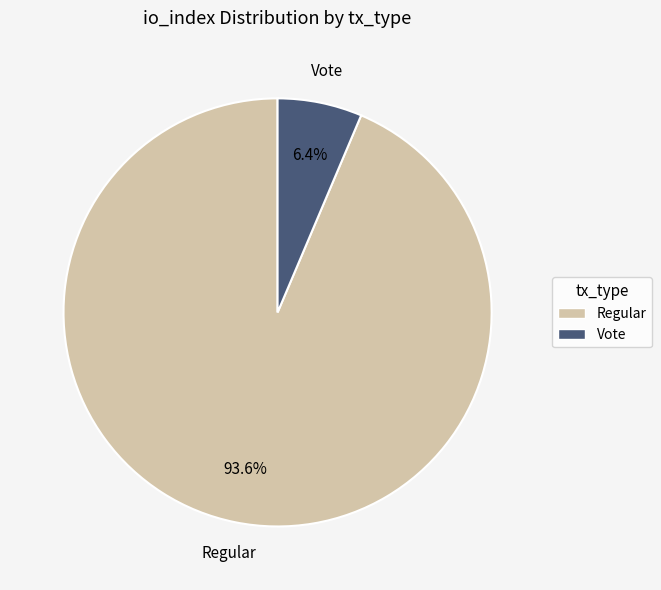

Is there a majority slice in this chart?

Yes